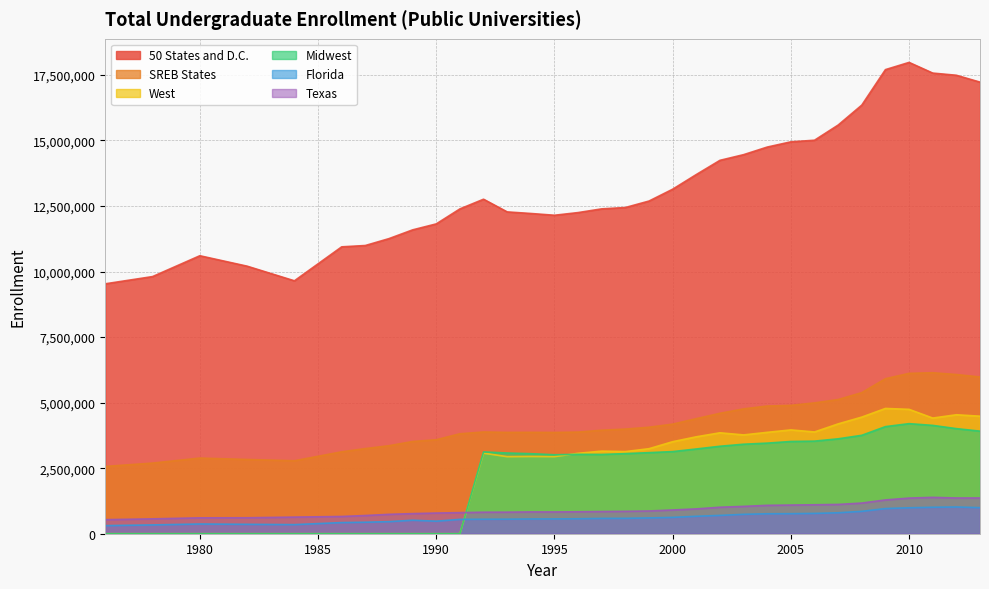

True or false: SREB States has a value of 1402262 at 1992.

False